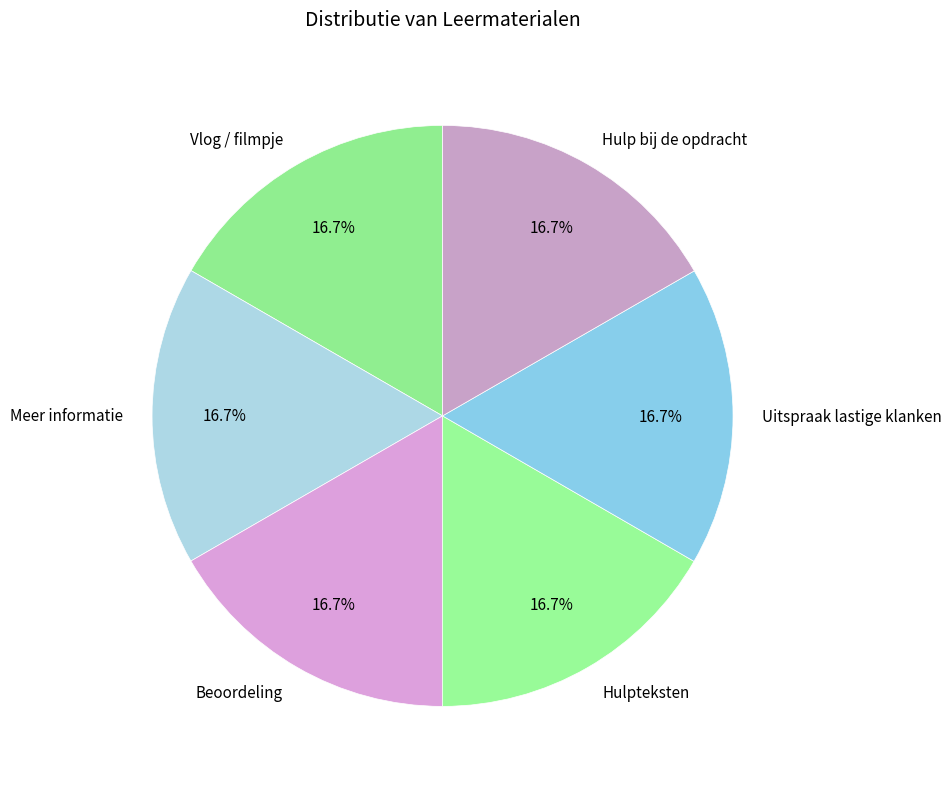

Approximately how many times larger is the value at Vlog / filmpje compared to Hulp bij de opdracht?

1.0